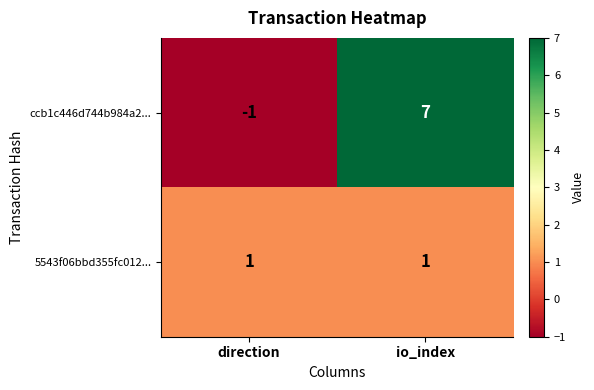

What is the spread (max minus min) of values at io_index?

6